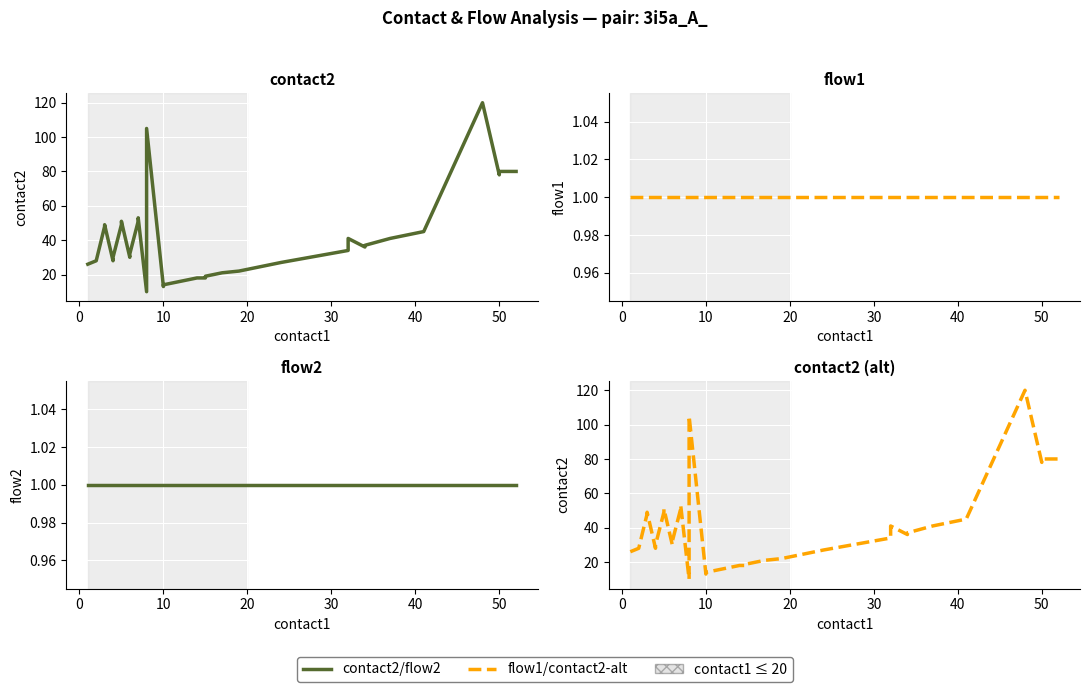

True or false: contact2 (alt) and flow2 cross at least once.

False